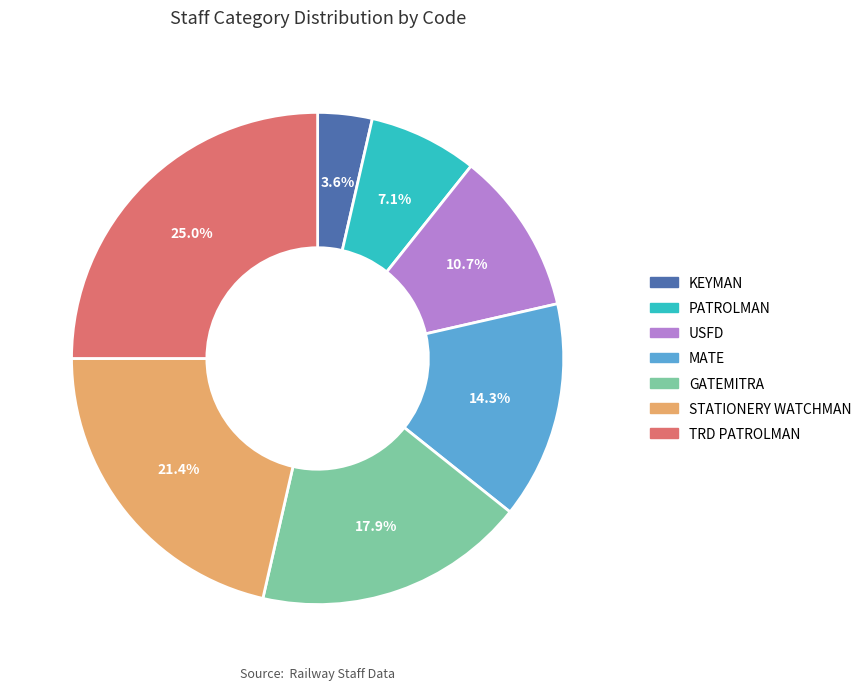

Which slice is the smallest?

KEYMAN